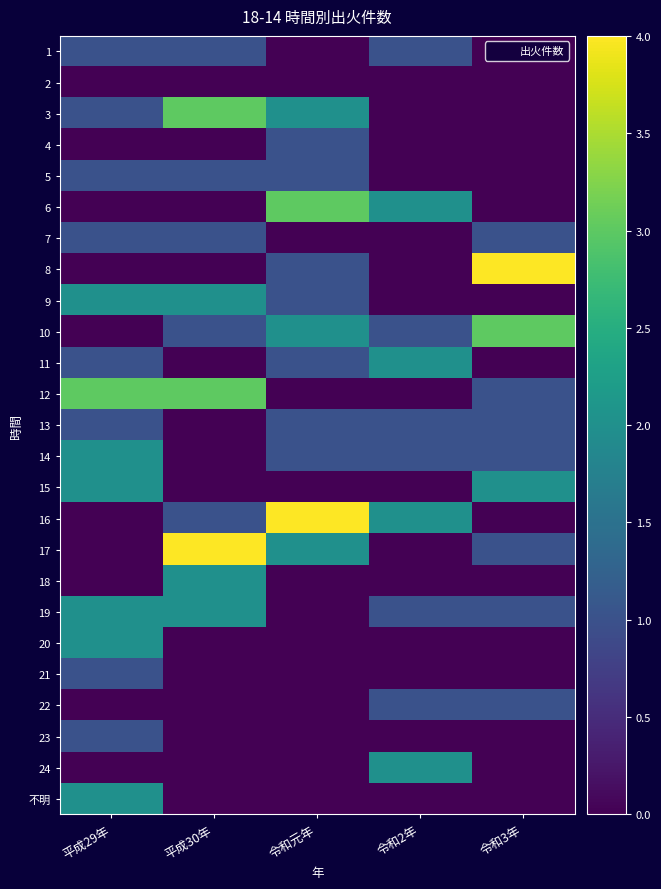

Reading right to left, what are all the values shown in this chart?

1: 令和3年=0	令和2年=1	令和元年=0	平成30年=1	平成29年=1
2: 令和3年=0	令和2年=0	令和元年=0	平成30年=0	平成29年=0
3: 令和3年=0	令和2年=0	令和元年=2	平成30年=3	平成29年=1
4: 令和3年=0	令和2年=0	令和元年=1	平成30年=0	平成29年=0
5: 令和3年=0	令和2年=0	令和元年=1	平成30年=1	平成29年=1
6: 令和3年=0	令和2年=2	令和元年=3	平成30年=0	平成29年=0
7: 令和3年=1	令和2年=0	令和元年=0	平成30年=1	平成29年=1
8: 令和3年=4	令和2年=0	令和元年=1	平成30年=0	平成29年=0
9: 令和3年=0	令和2年=0	令和元年=1	平成30年=2	平成29年=2
10: 令和3年=3	令和2年=1	令和元年=2	平成30年=1	平成29年=0
11: 令和3年=0	令和2年=2	令和元年=1	平成30年=0	平成29年=1
12: 令和3年=1	令和2年=0	令和元年=0	平成30年=3	平成29年=3
13: 令和3年=1	令和2年=1	令和元年=1	平成30年=0	平成29年=1
14: 令和3年=1	令和2年=1	令和元年=1	平成30年=0	平成29年=2
15: 令和3年=2	令和2年=0	令和元年=0	平成30年=0	平成29年=2
16: 令和3年=0	令和2年=2	令和元年=4	平成30年=1	平成29年=0
17: 令和3年=1	令和2年=0	令和元年=2	平成30年=4	平成29年=0
18: 令和3年=0	令和2年=0	令和元年=0	平成30年=2	平成29年=0
19: 令和3年=1	令和2年=1	令和元年=0	平成30年=2	平成29年=2
20: 令和3年=0	令和2年=0	令和元年=0	平成30年=0	平成29年=2
21: 令和3年=0	令和2年=0	令和元年=0	平成30年=0	平成29年=1
22: 令和3年=1	令和2年=1	令和元年=0	平成30年=0	平成29年=0
23: 令和3年=0	令和2年=0	令和元年=0	平成30年=0	平成29年=1
24: 令和3年=0	令和2年=2	令和元年=0	平成30年=0	平成29年=0
不明: 令和3年=0	令和2年=0	令和元年=0	平成30年=0	平成29年=2